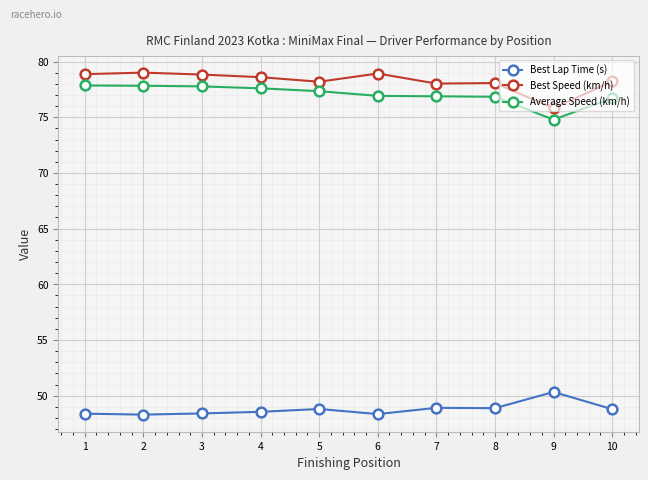

List the series in order of their peak value, lowest first.

Best Lap Time (s), Average Speed (km/h), Best Speed (km/h)